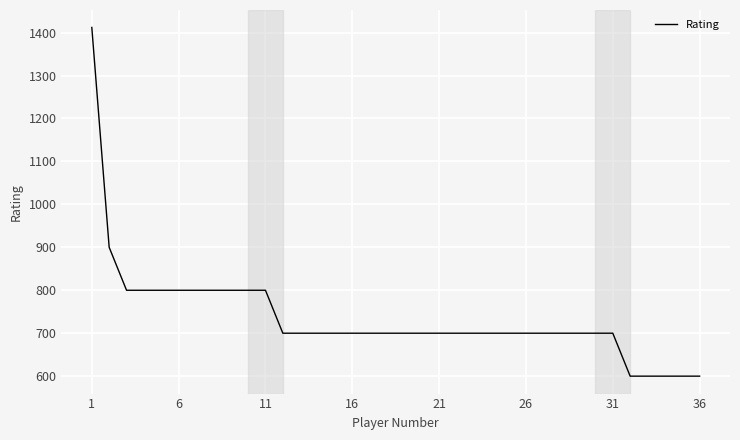

What is the greatest value displayed?

1412